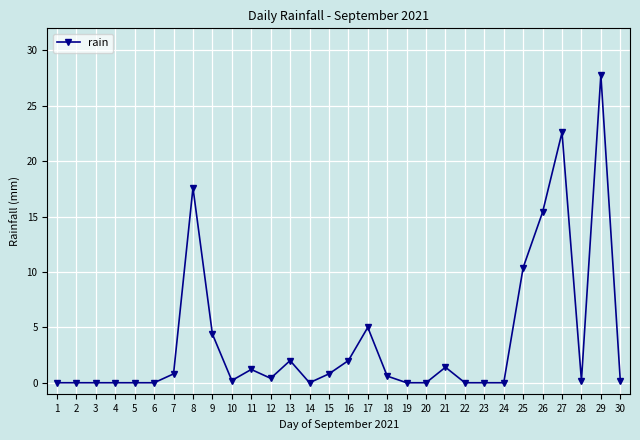

What is the average value?

3.8